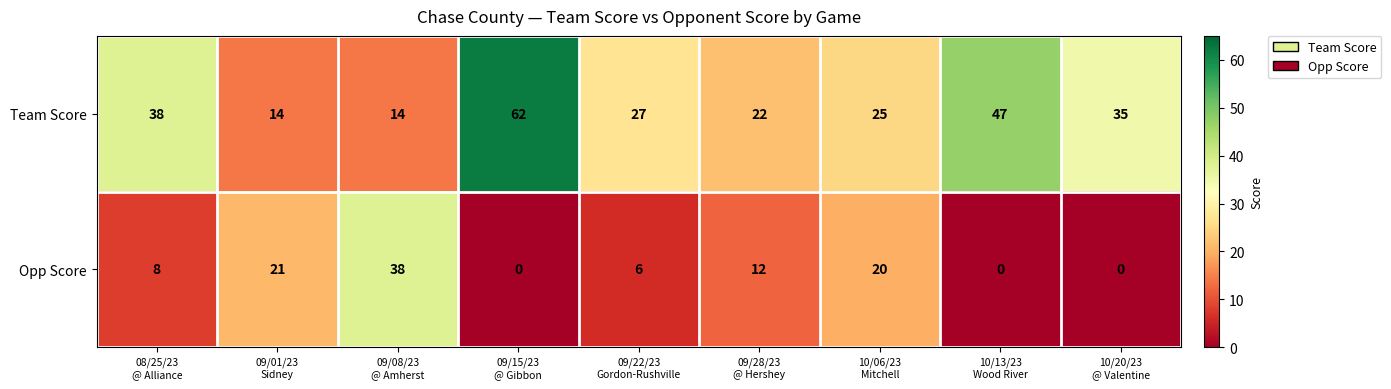

What is the difference between the second highest and minimum values in the Opp Score series?

21